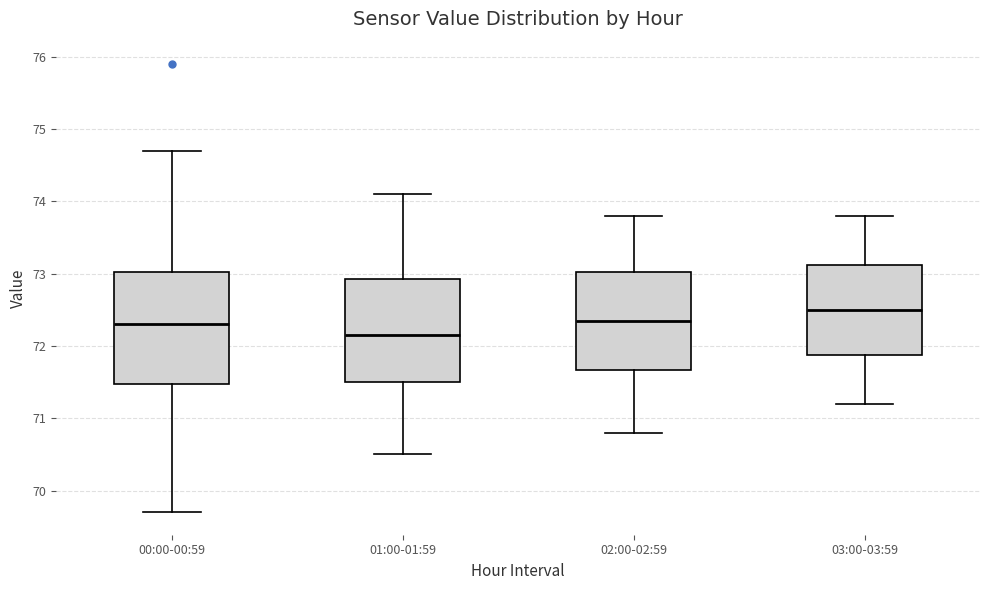

Where is the lower edge of the box for 01:00-01:59 on the y-axis? The values are not printed on the chart, so give them approximately, as read against the axis.

71.5